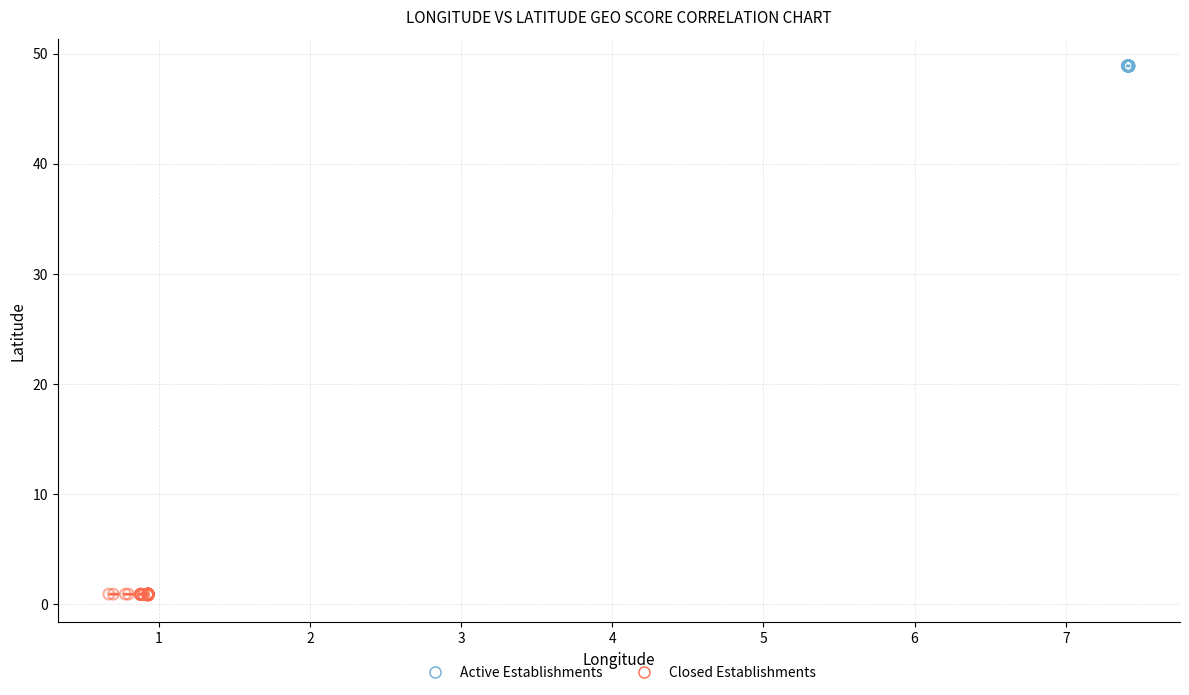

Which series reaches the maximum Y coordinate?

Active Establishments